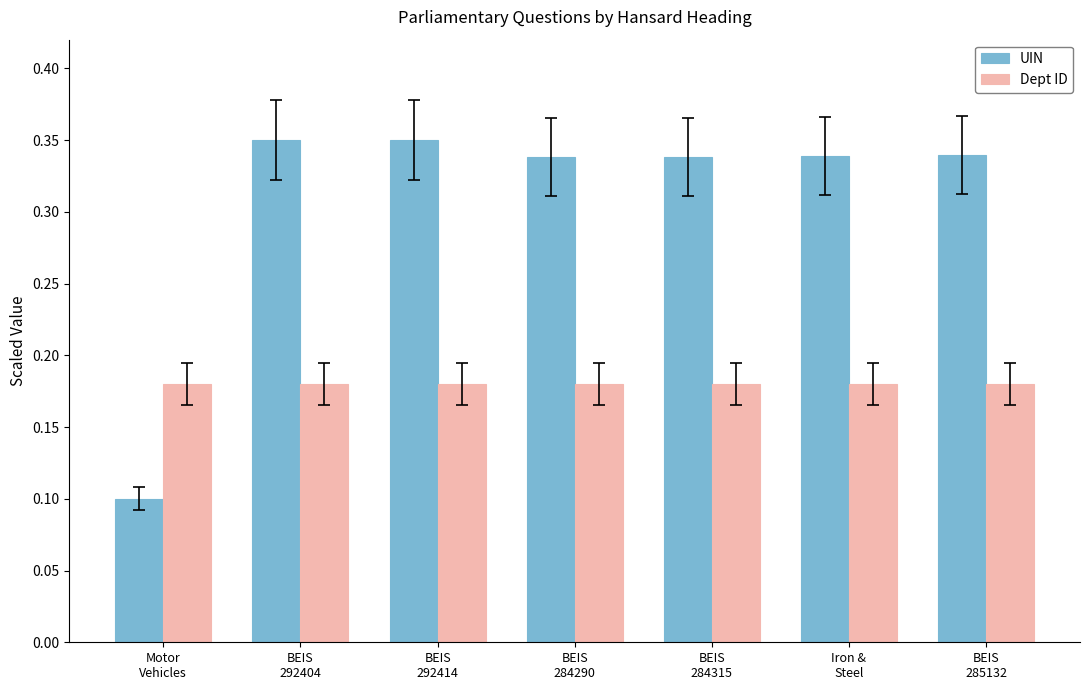

At Iron &
Steel, list the series in order from largest to smallest.

UIN, Dept ID